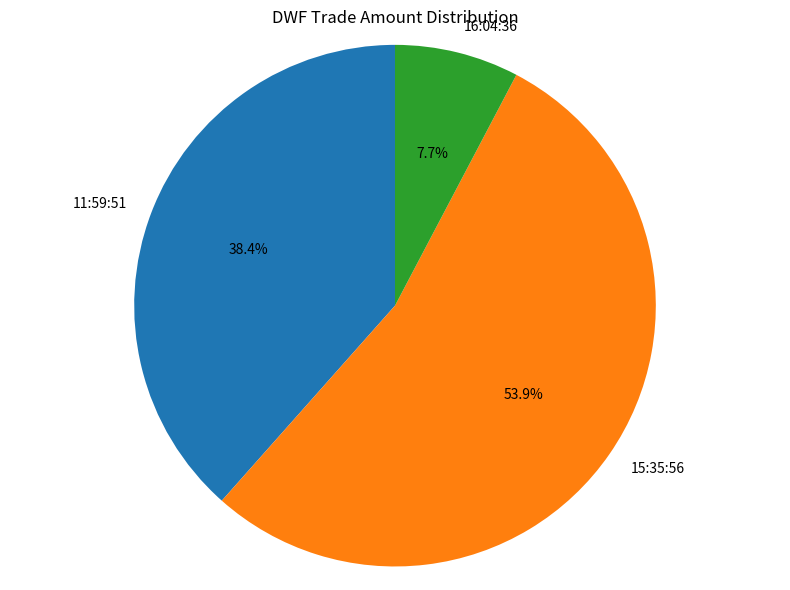

How many segments does this pie chart have?

3